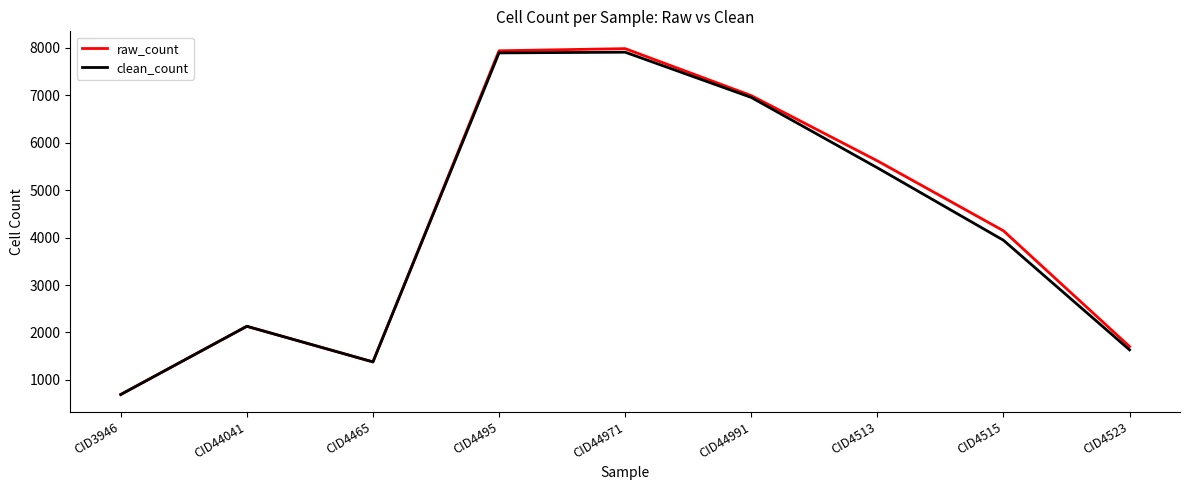

At which category does the chart reach its minimum across all series?

CID3946